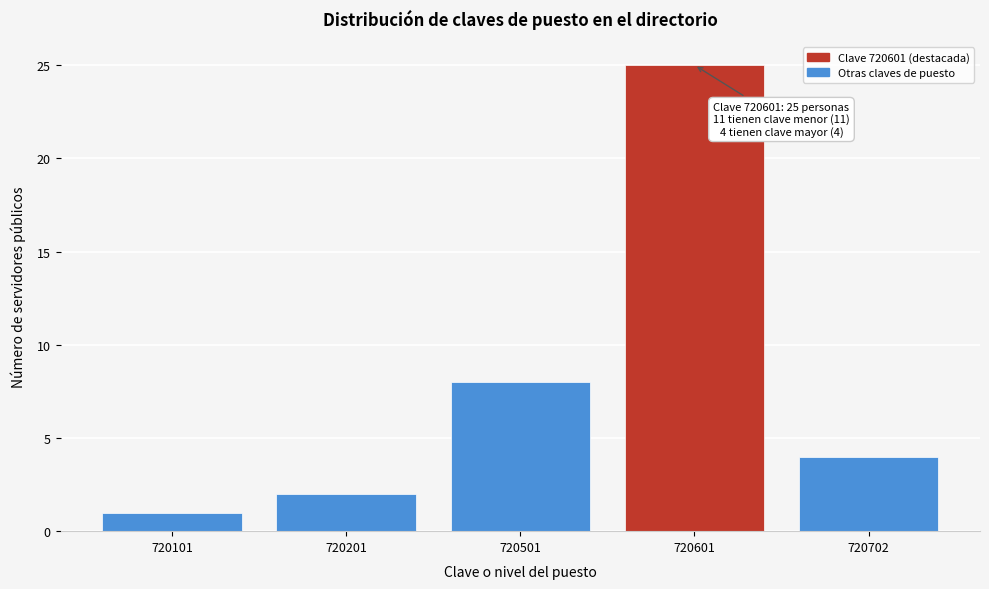

Reading left to right, what are all the values shown in this chart?

720101=1	720201=2	720501=8	720601=25	720702=4